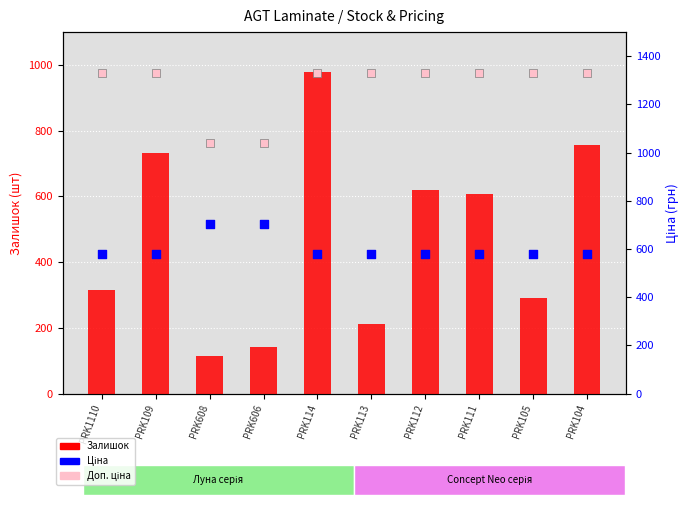

Which series contains the lowest Y value?

Залишок